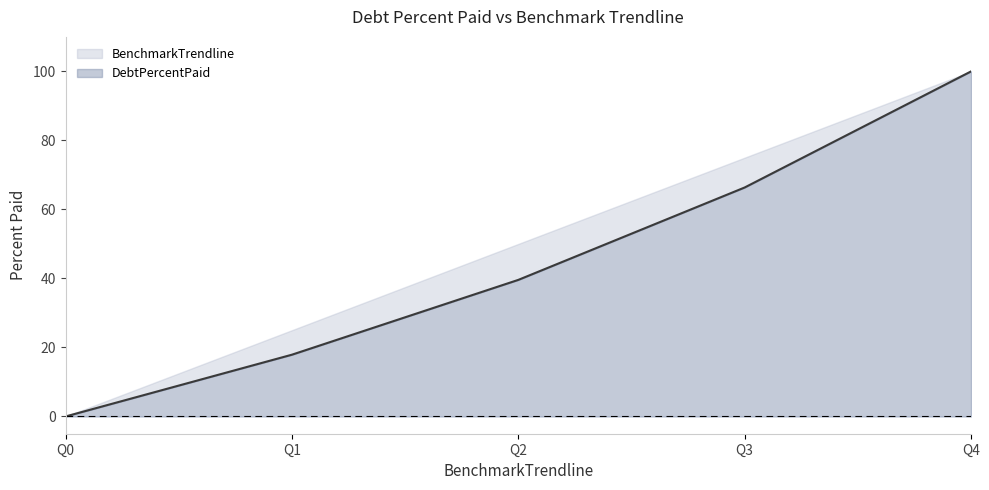

Reading left to right, extract all data points from this chart.

Q0=0.0	Q1=17.9	Q2=39.6	Q3=66.4	Q4=100.0